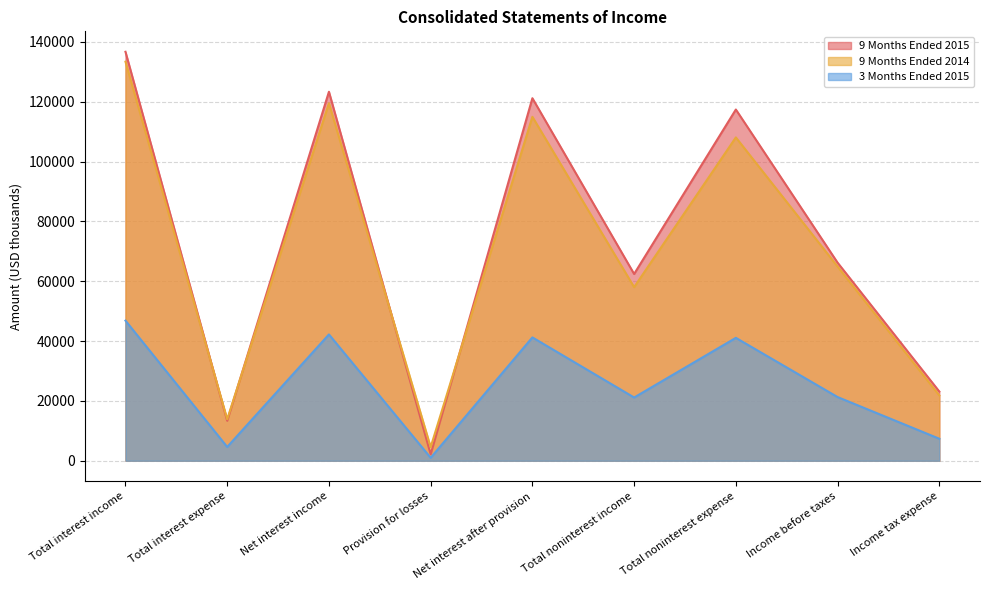

What are all the series names shown in the legend?

9 Months Ended 2015, 9 Months Ended 2014, 3 Months Ended 2015